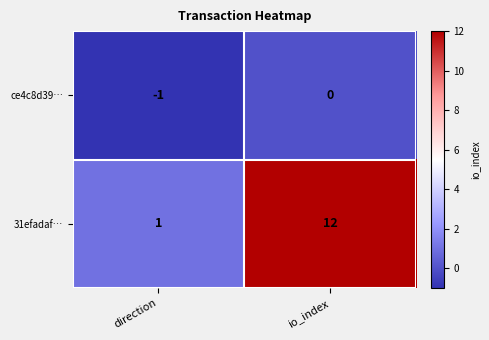

Rank the series by their maximum value, from lowest to highest.

ce4c8d39…, 31efadaf…